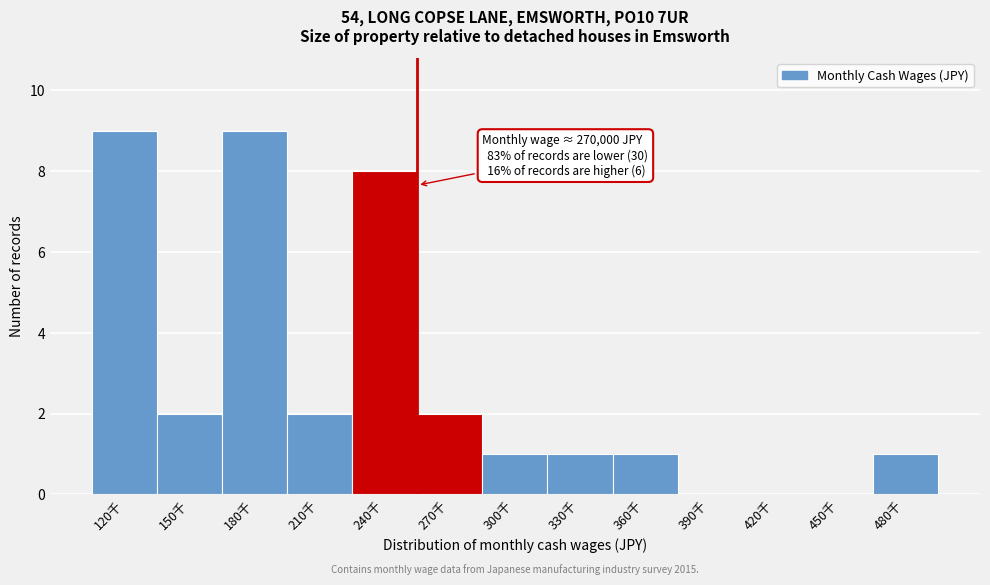

Reading left to right, list all the values displayed in this chart.

120千=9	150千=2	180千=9	210千=2	240千=8	270千=2	300千=1	330千=1	360千=1	390千=0	420千=0	450千=0	480千=1